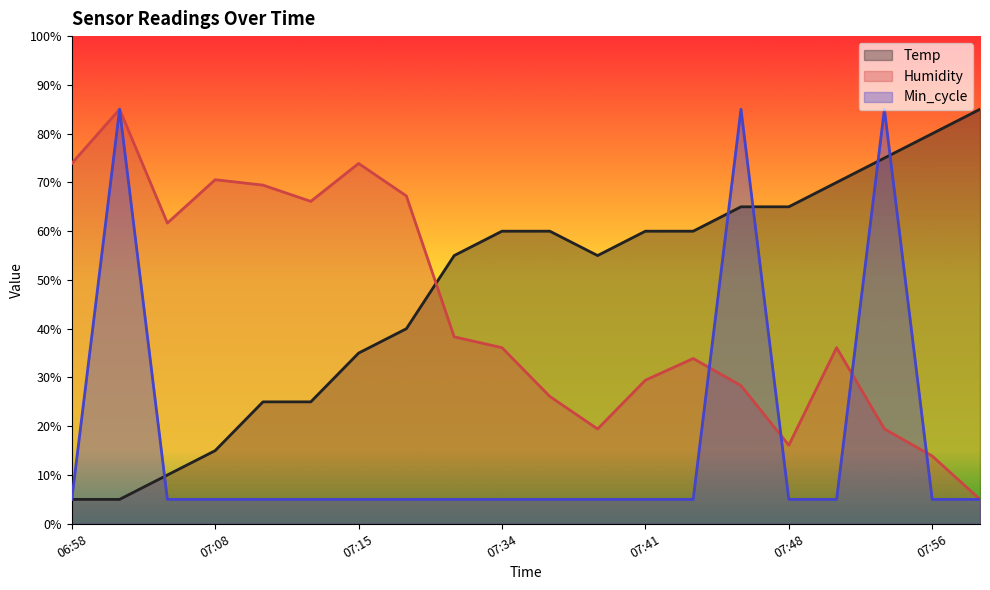

What is the difference between the maximum and minimum values in the Min_cycle series?

80.0